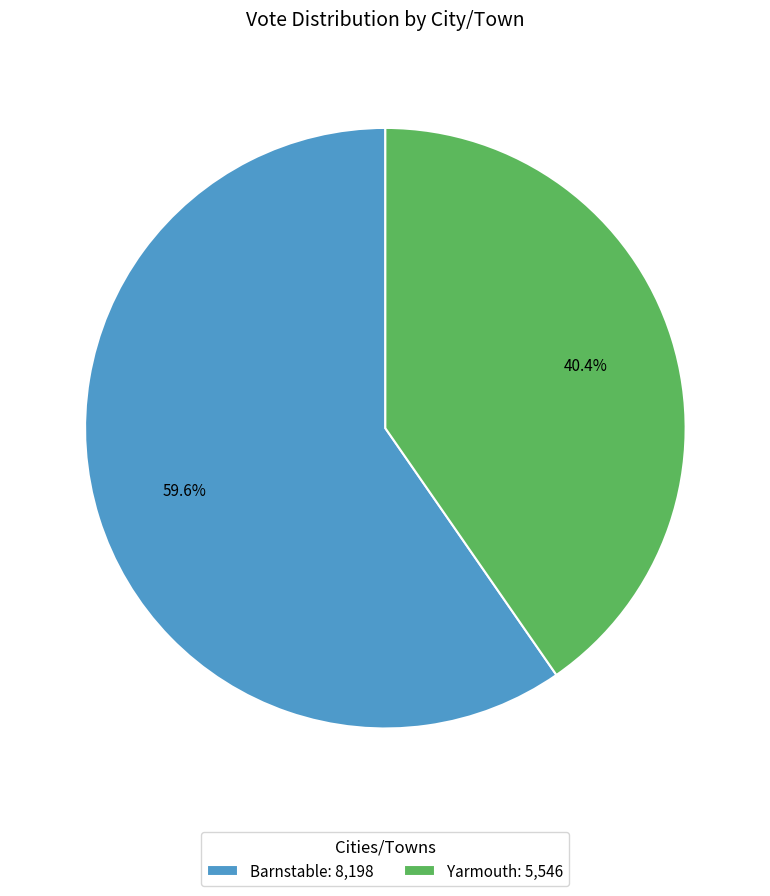

What percentage is the Barnstable slice, to the nearest percent?

60%